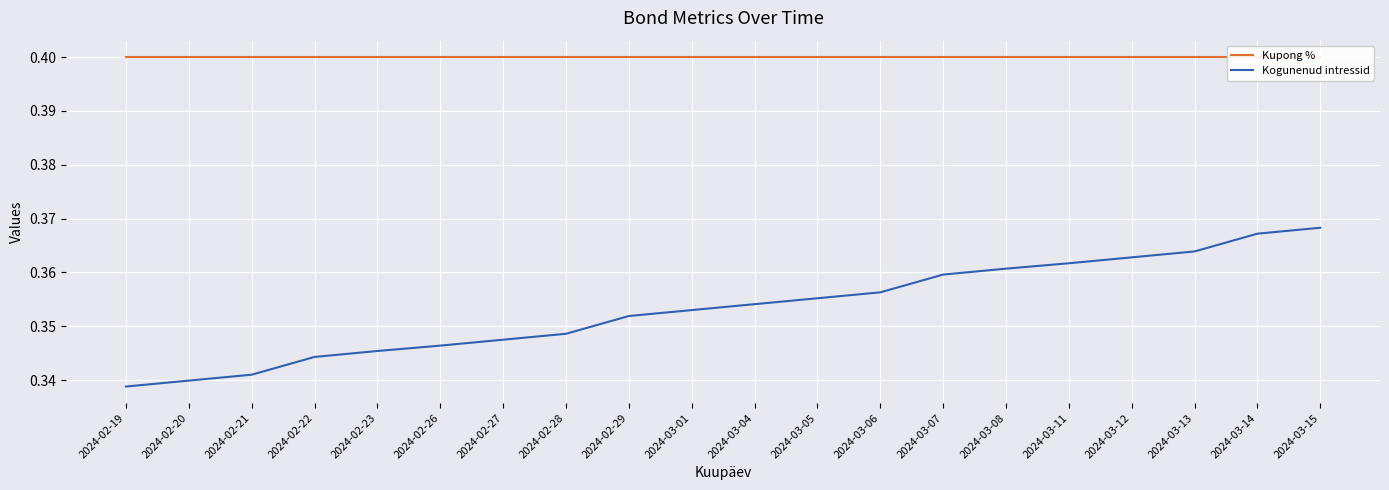

What is the label of the 18th point from the right?

2024-02-21